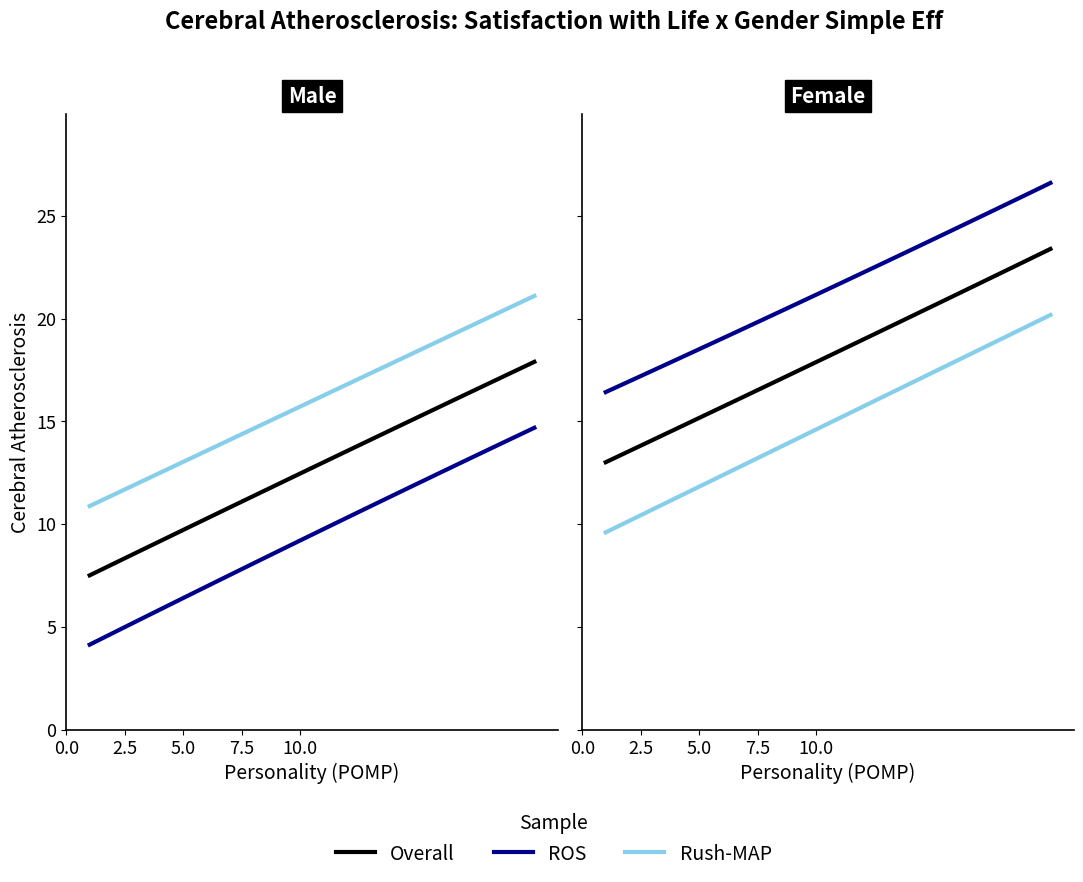

Which series has the widest spread of values?

Rush-MAP